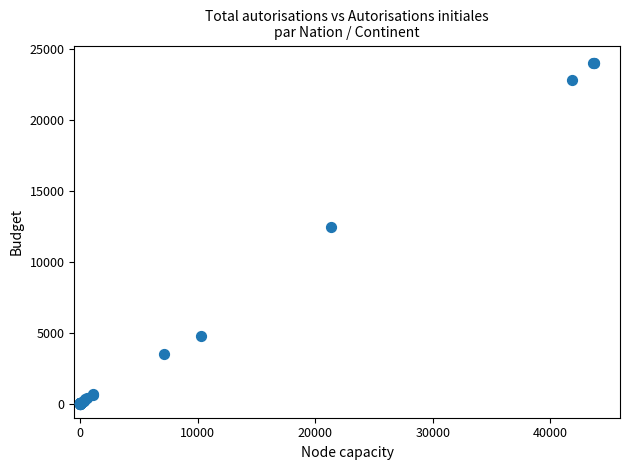

What Y value in the scatter plot is closest to 12029?

12429